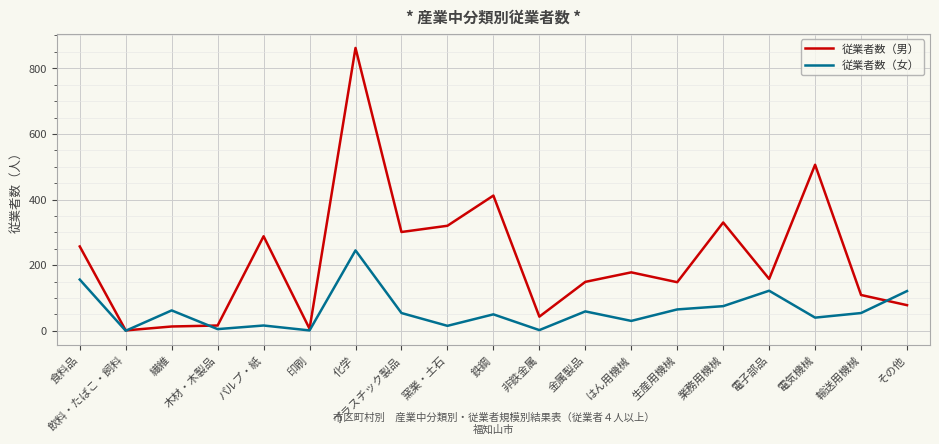

Between 印刷 and 金属製品, which series saw the biggest shift?

従業者数（男）